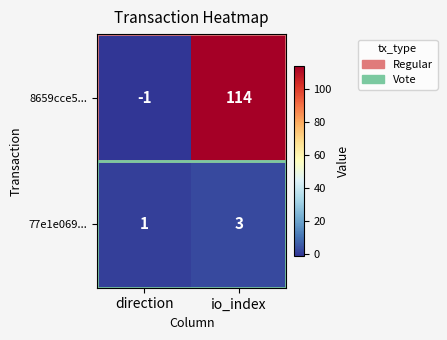

Is it true that 8659cce5... equals 114 at io_index?

True